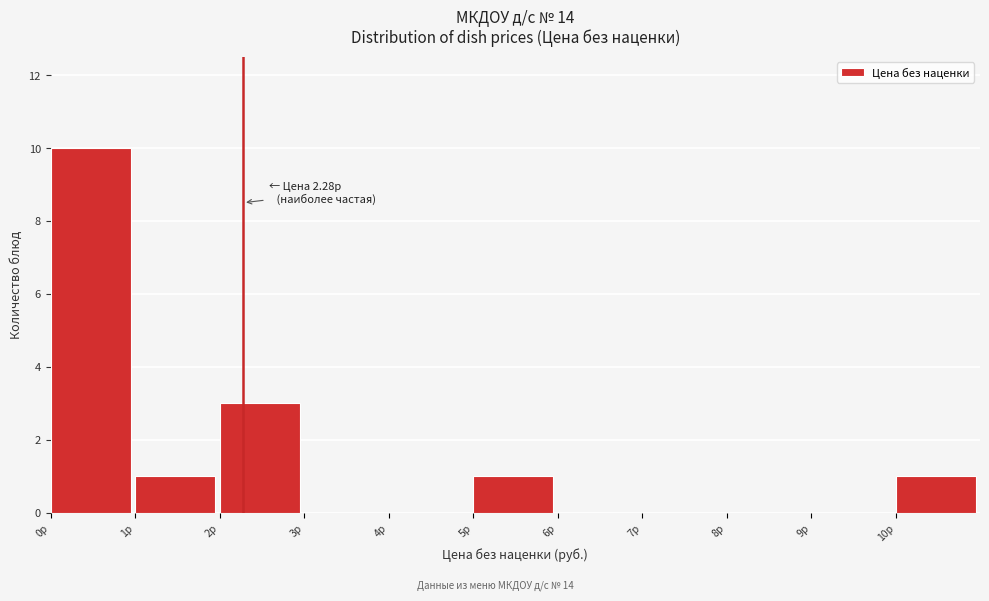

Over which range of the x-axis is the bar tallest?

0 to 1